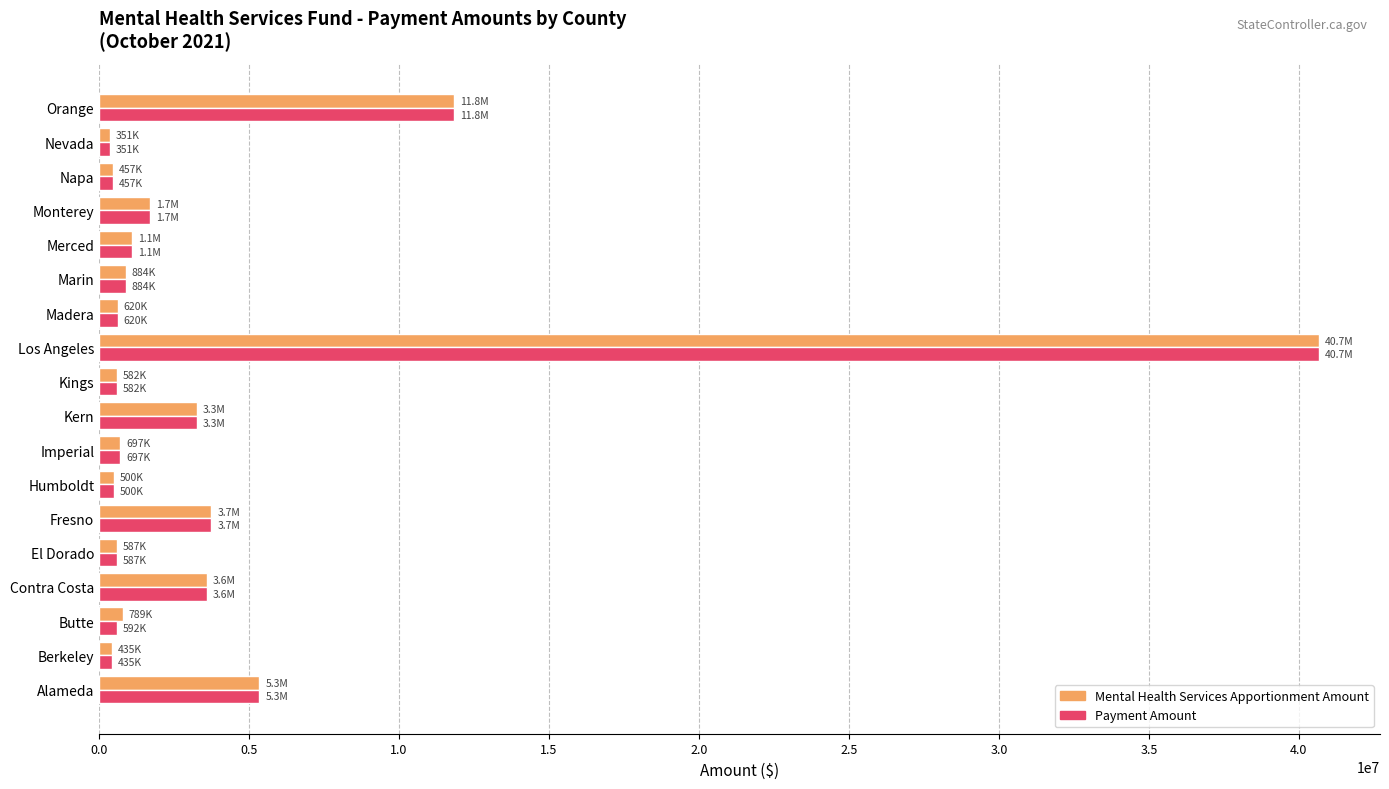

What is the average value of the Mental Health Services Apportionment Amount series?

4284029.8